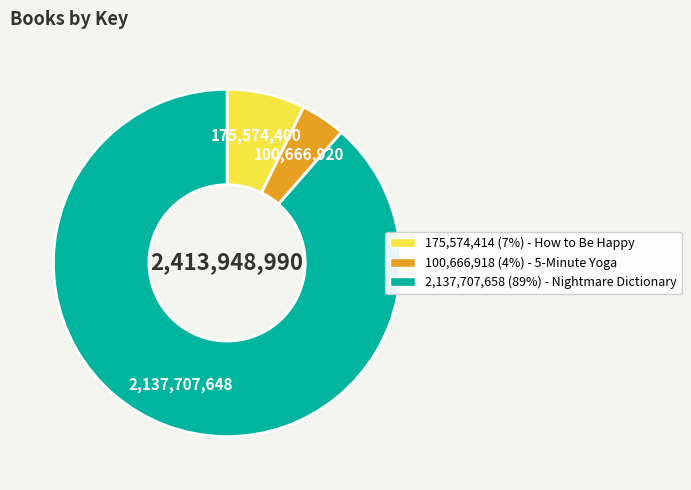

Does any single category account for the majority?

Yes